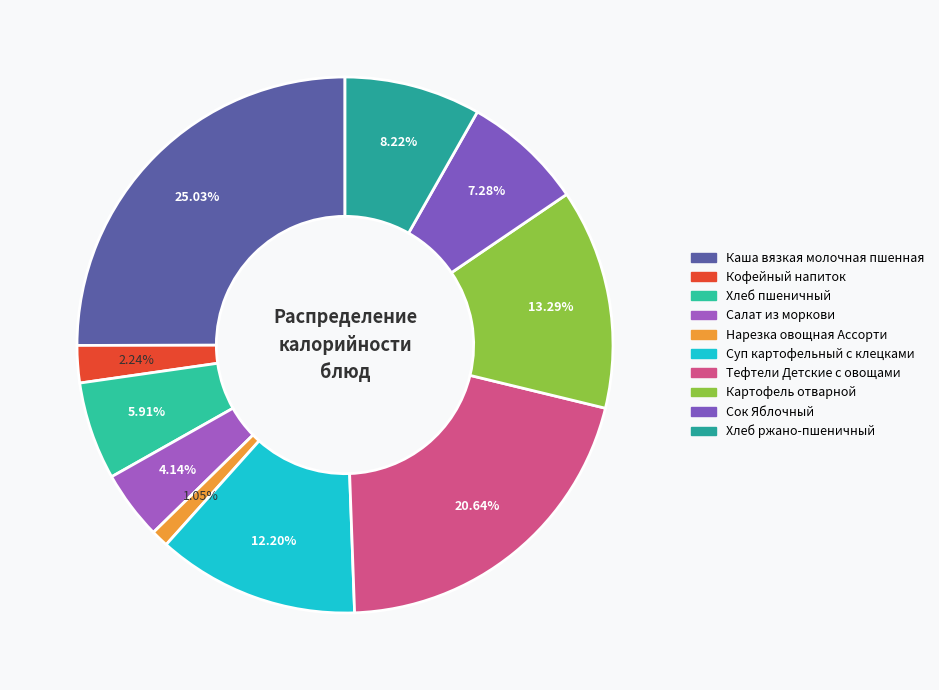

To the nearest percent, what portion does Сок Яблочный represent?

7%